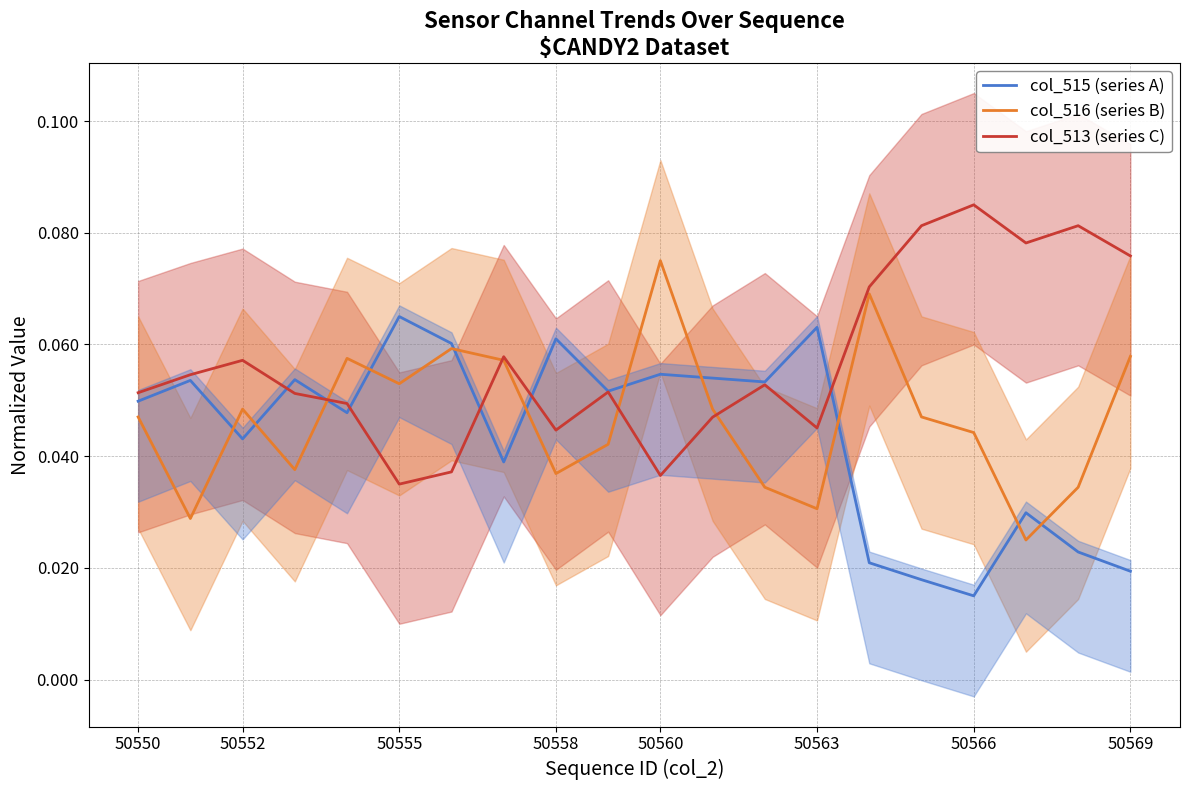

At which label is col_515 (series A) closest to 0?

50566